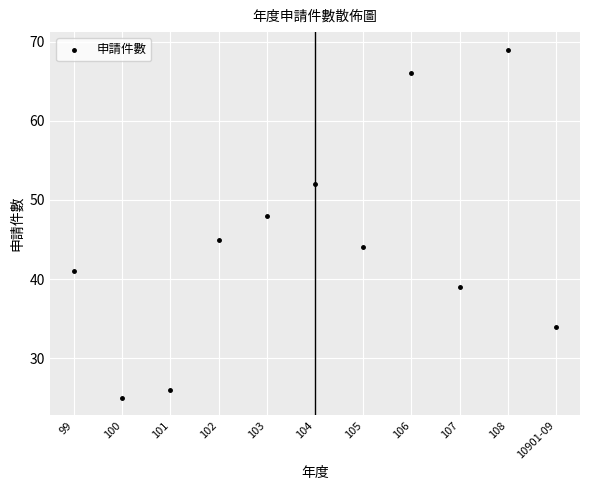

What is the average X value?

104